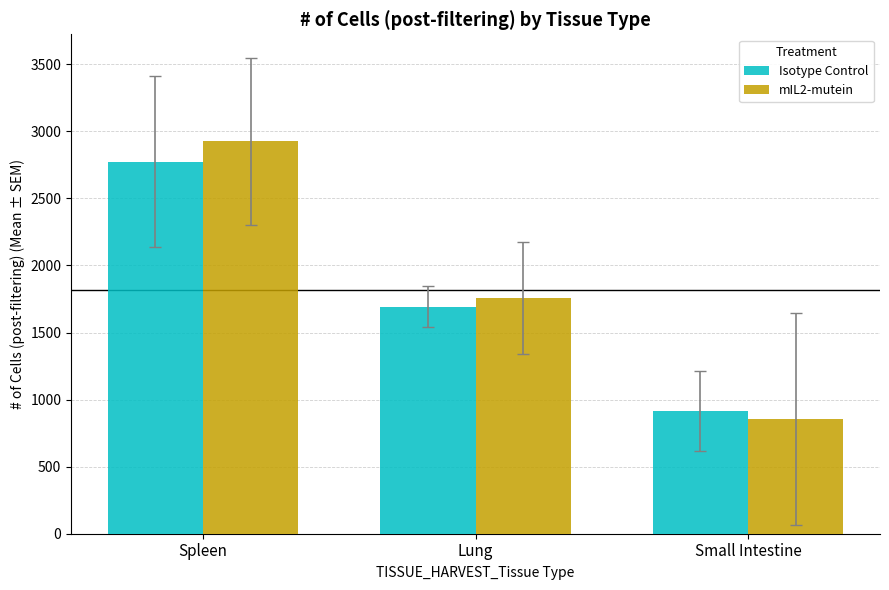

How many bars are there in each group?

2